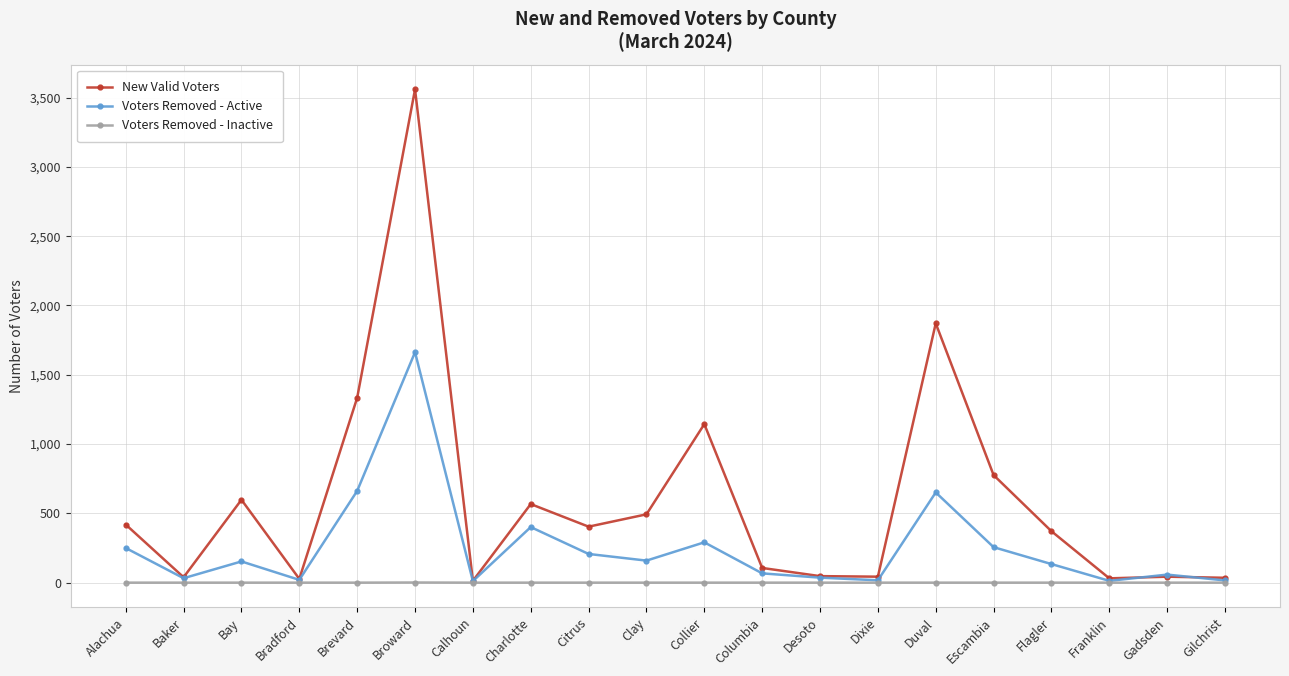

At which category does Voters Removed - Active reach its first local valley?

Baker